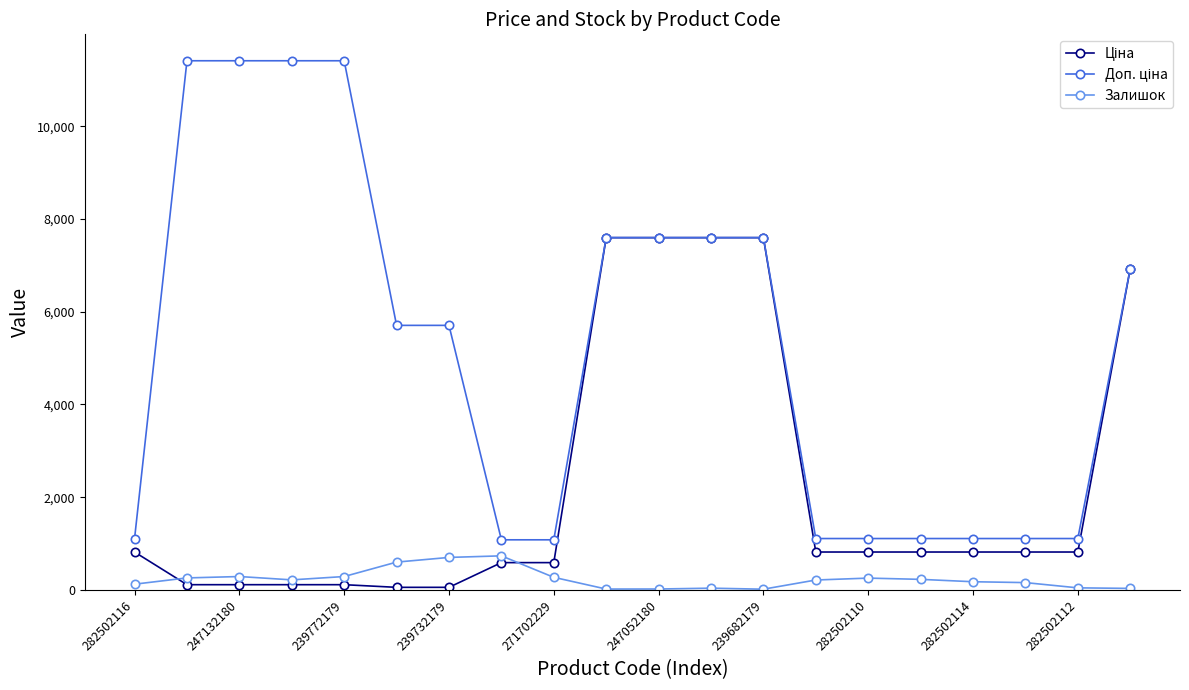

What is the maximum value shown in the chart?

11410.0